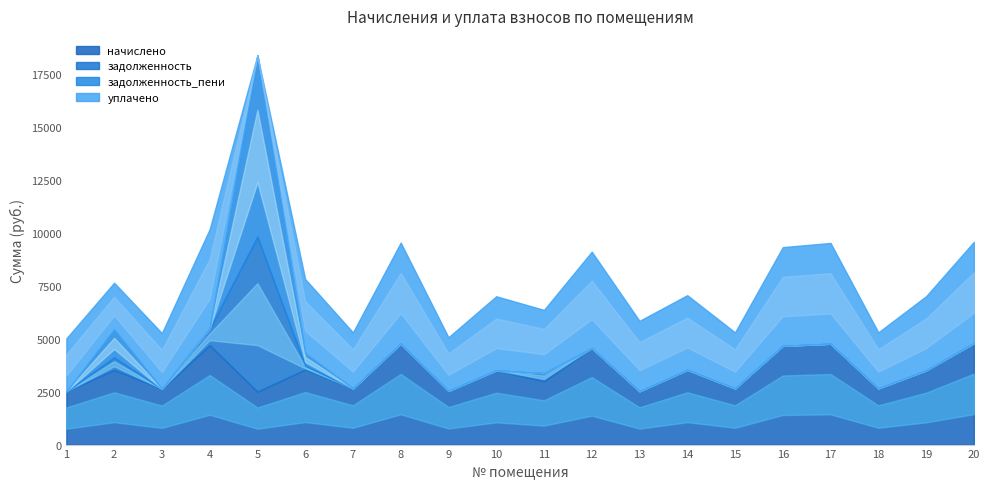

Count the number of categories in the chart.

20